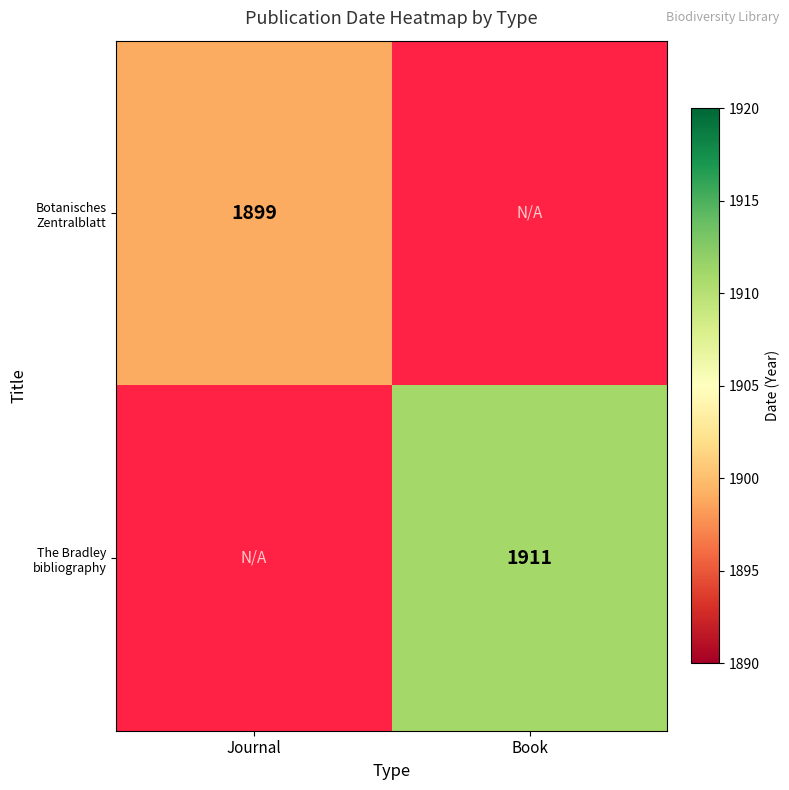

The value of The Bradley bibliography at Book is 3065. True or false?

False